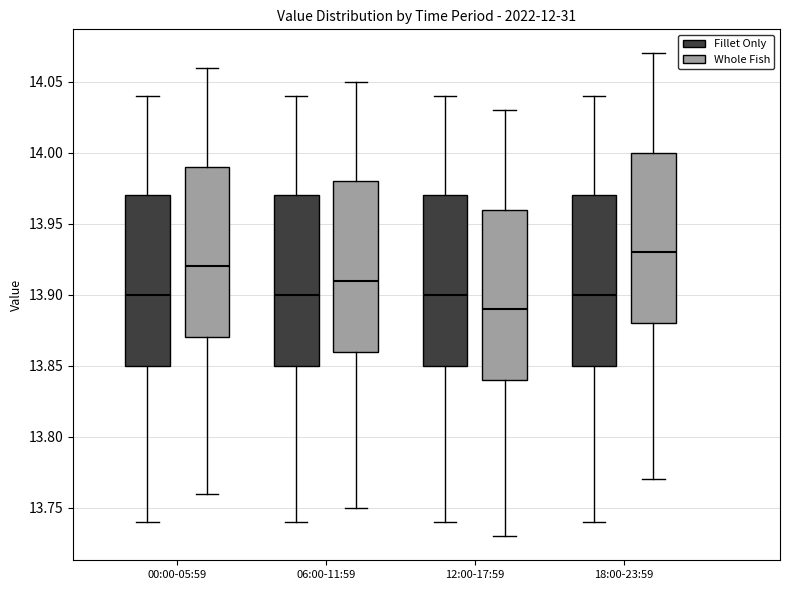

Reading left to right, read every box against the y-axis: the position of its median line, the range the box covers, and the ends of its whiskers. The values are not printed on the chart, so give them approximately, as read against the axis.

00:00-05:59 (Fillet Only): median 13.90, box 13.85 to 13.97, whiskers 13.74 to 14.04
00:00-05:59 (Whole Fish): median 13.92, box 13.87 to 13.99, whiskers 13.76 to 14.06
06:00-11:59 (Fillet Only): median 13.90, box 13.85 to 13.97, whiskers 13.74 to 14.04
06:00-11:59 (Whole Fish): median 13.91, box 13.86 to 13.98, whiskers 13.75 to 14.05
12:00-17:59 (Fillet Only): median 13.90, box 13.85 to 13.97, whiskers 13.74 to 14.04
12:00-17:59 (Whole Fish): median 13.89, box 13.84 to 13.96, whiskers 13.73 to 14.03
18:00-23:59 (Fillet Only): median 13.90, box 13.85 to 13.97, whiskers 13.74 to 14.04
18:00-23:59 (Whole Fish): median 13.93, box 13.88 to 14.00, whiskers 13.77 to 14.07